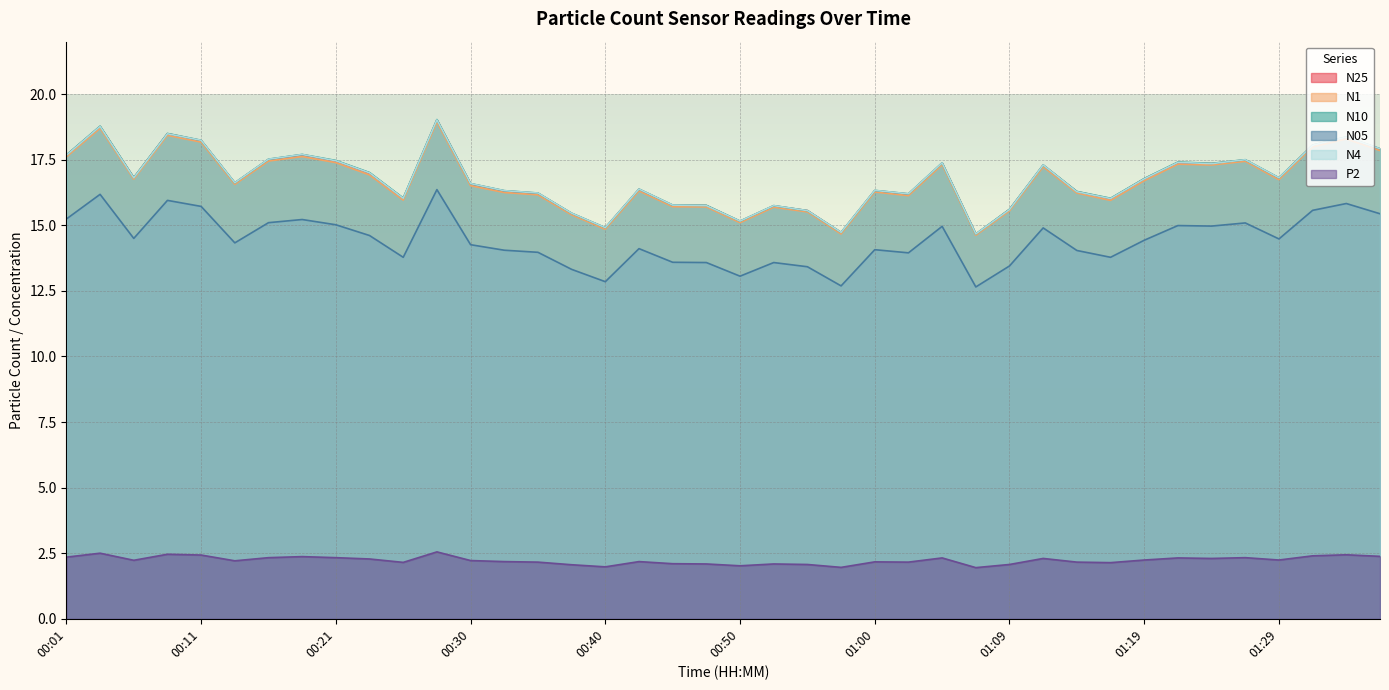

Rank the categories by N05 value from lowest to highest.

01:07, 00:57, 00:40, 00:50, 00:38, 00:55, 01:09, 00:47, 00:52, 00:45, 00:25, 01:17, 01:02, 00:35, 01:14, 00:33, 01:00, 00:42, 00:30, 00:13, 01:19, 01:29, 00:06, 00:23, 01:12, 01:04, 01:24, 01:21, 00:21, 01:26, 00:16, 00:18, 00:01, 01:36, 01:31, 00:11, 01:34, 00:08, 00:03, 00:28